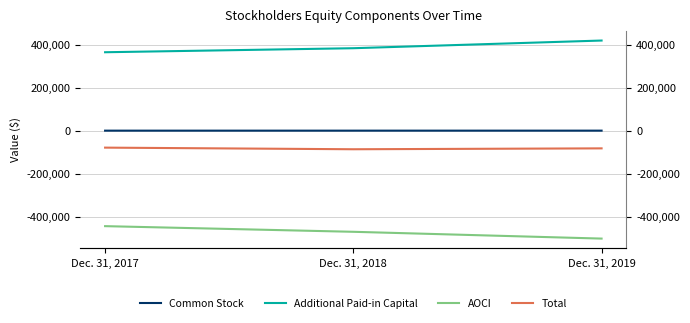

How many data points does each series have?

3